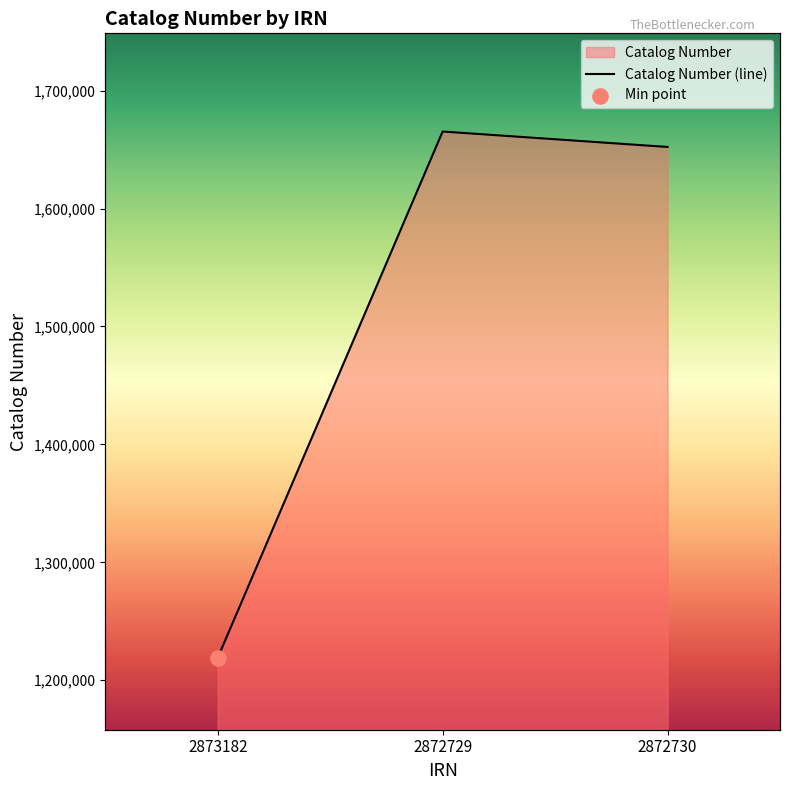

Which has a higher value, 2872729 or 2873182?

2872729